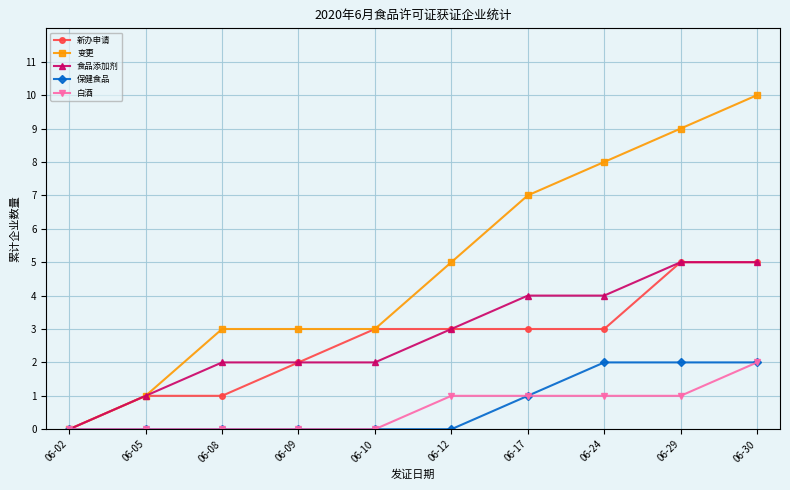

What is the difference between the highest and lowest values at 06-24?

7